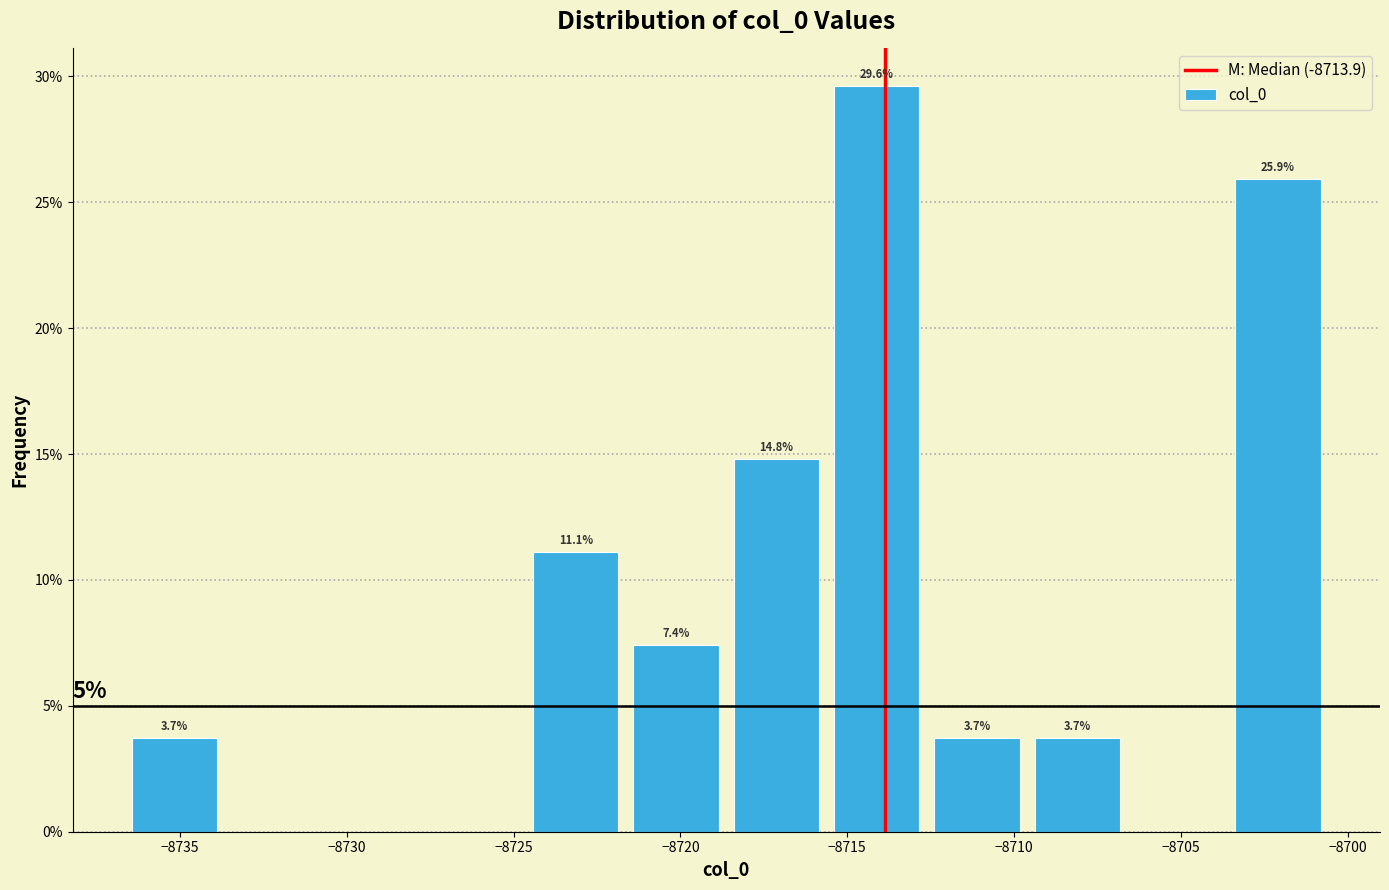

Which range on the x-axis has the tallest bar?

-8715.5 to -8712.5